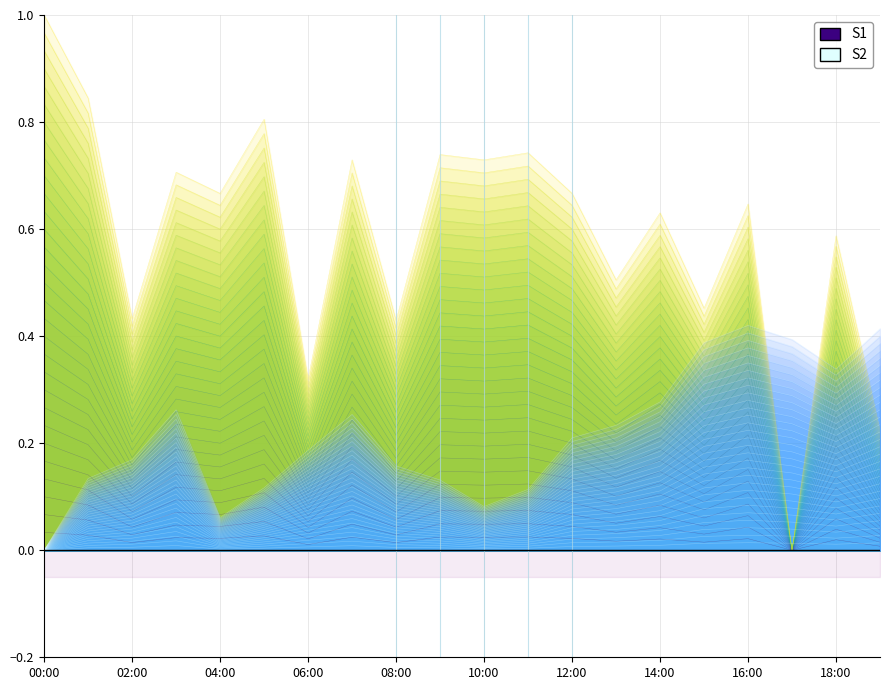

What is the label of the 8th point from the left?

07:00